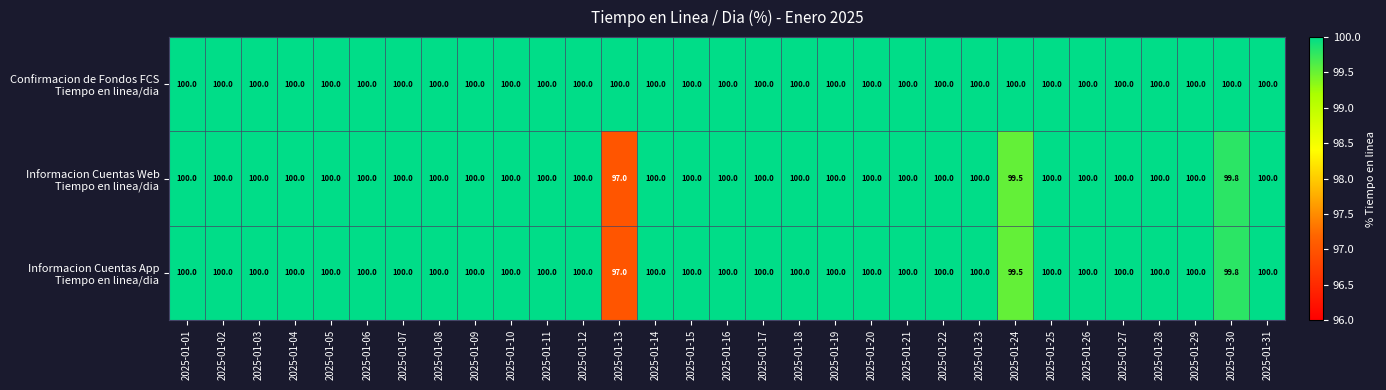

What is the difference between the highest and lowest values at 2025-01-24?

0.5